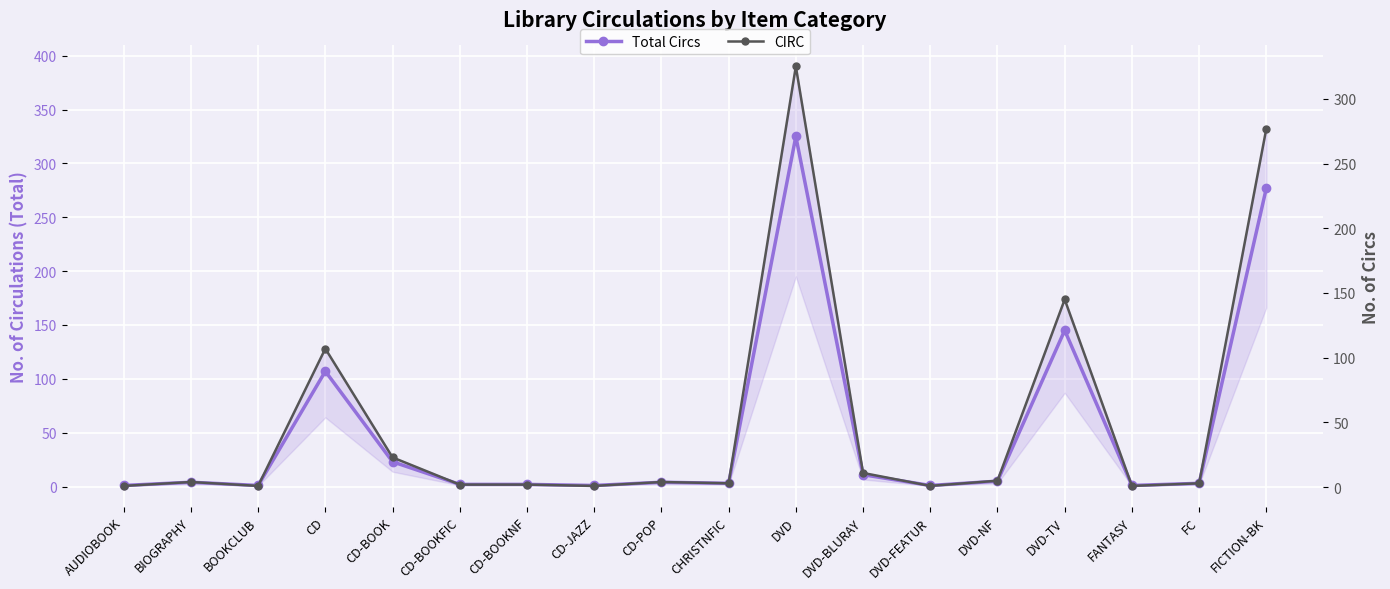

At which label does CIRC first exceed 4?

CD